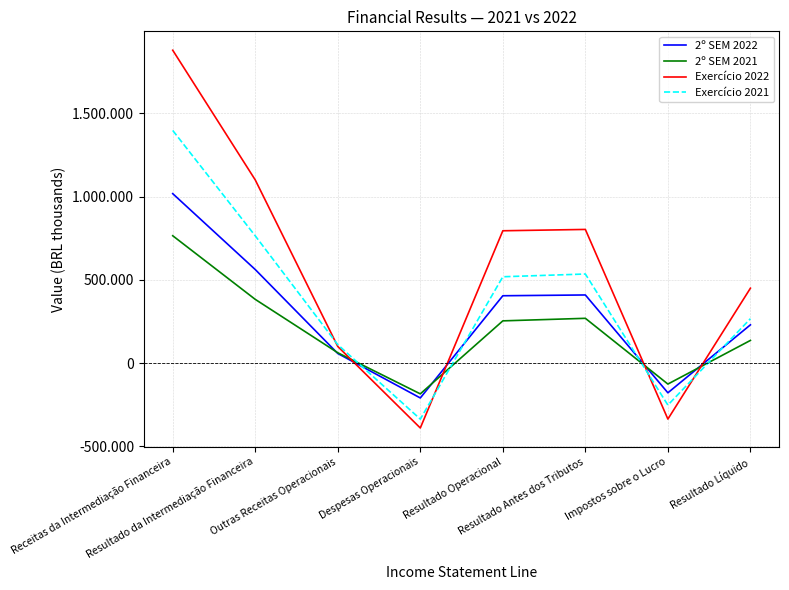

Is this an area chart (filled region under the line)?

No